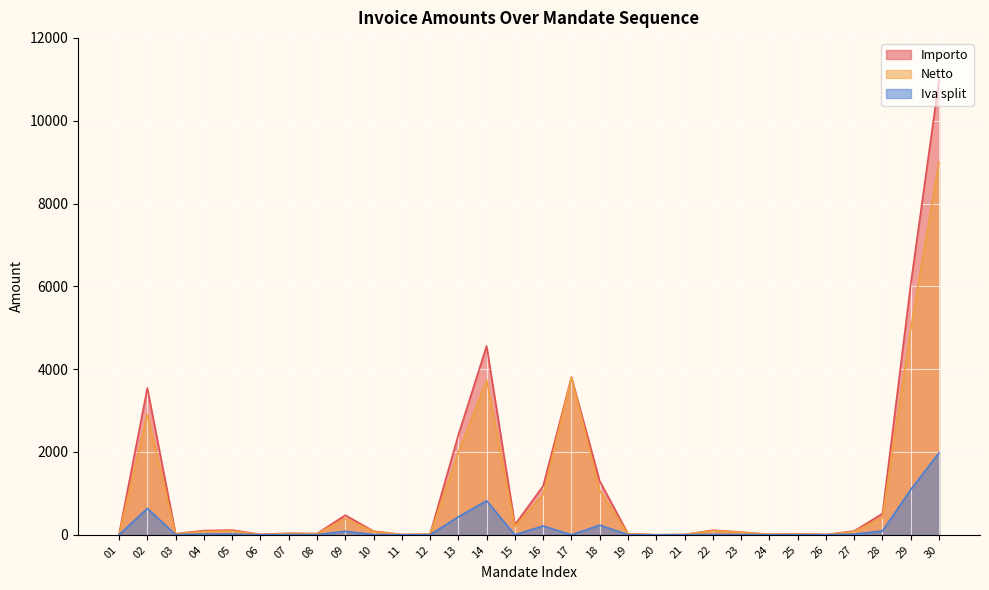

At 30, list the series in order from smallest to largest.

Iva split, Netto, Importo